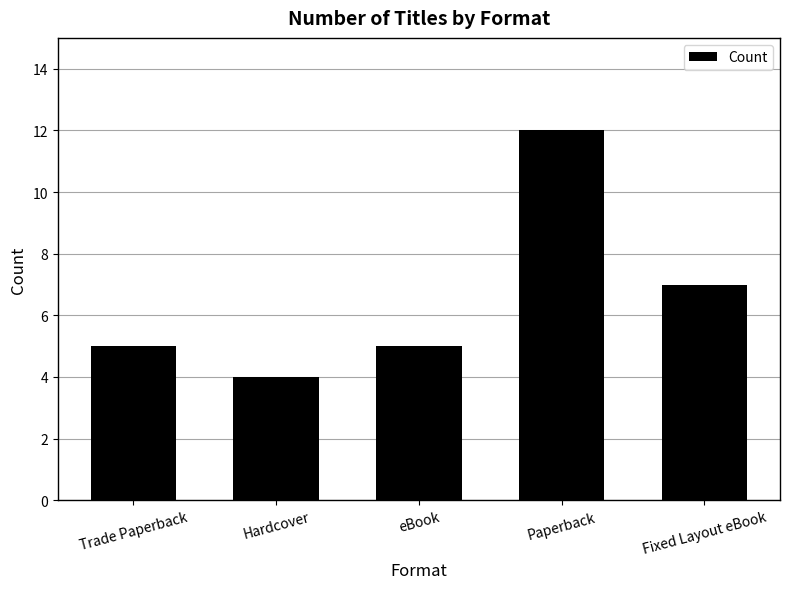

What is the ratio of the value at Paperback to the value at eBook?

2.4